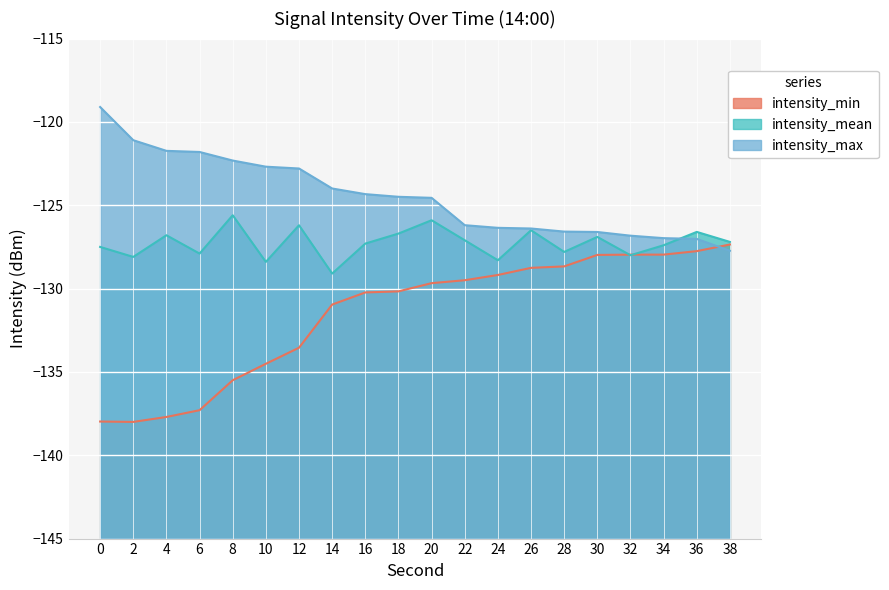

What is the value of the intensity_mean point at the 10th from the left?

-126.7